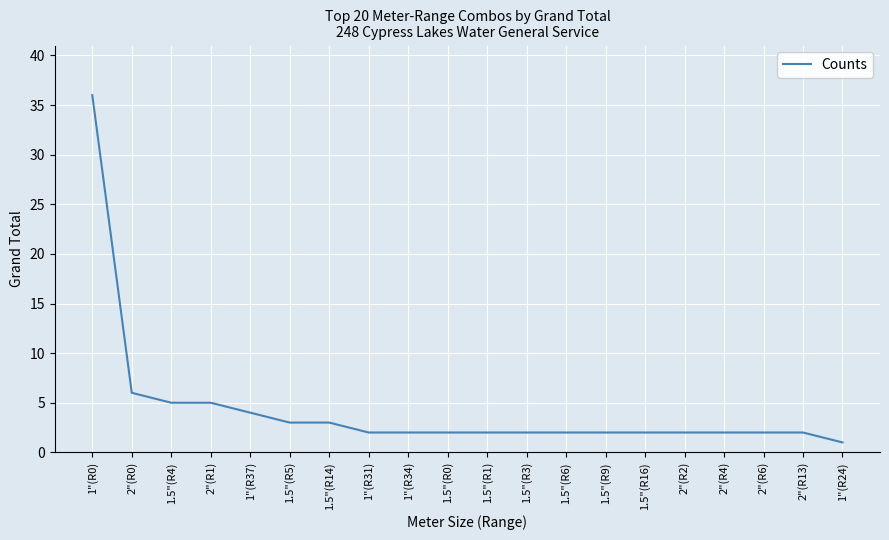

What position from the left is 1.5"(R0)?

10